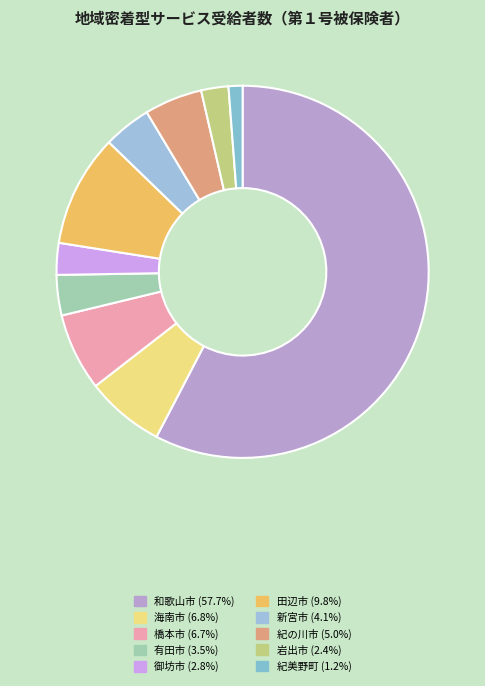

Which category has the biggest portion of the pie?

和歌山市